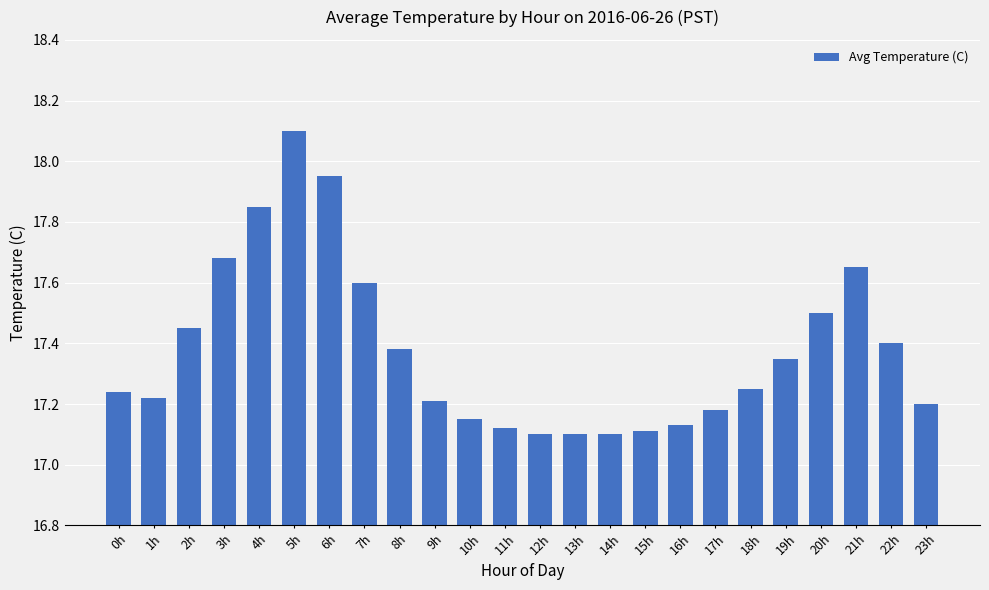

The value at 10h is 30.4. True or false?

False